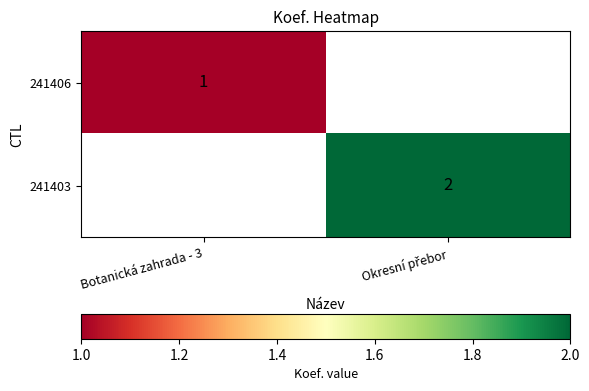

How many categories are shown in the chart?

2